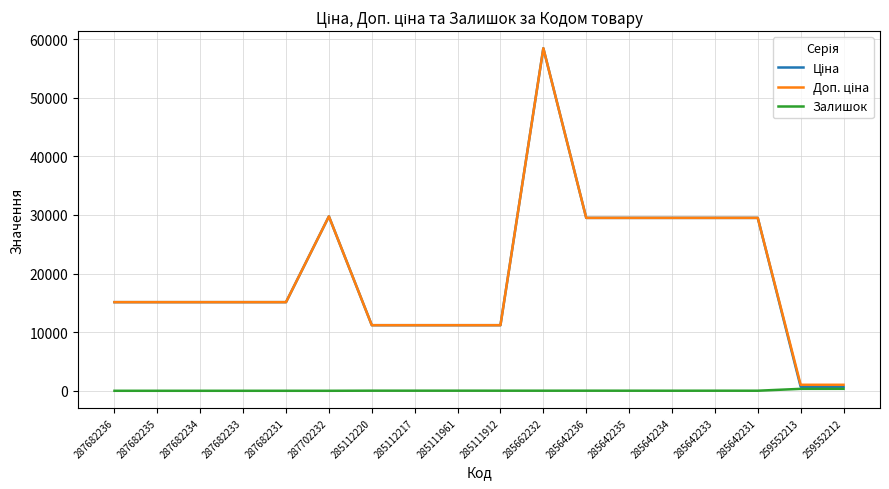

At how many categories does at least one series exceed 14728?

12